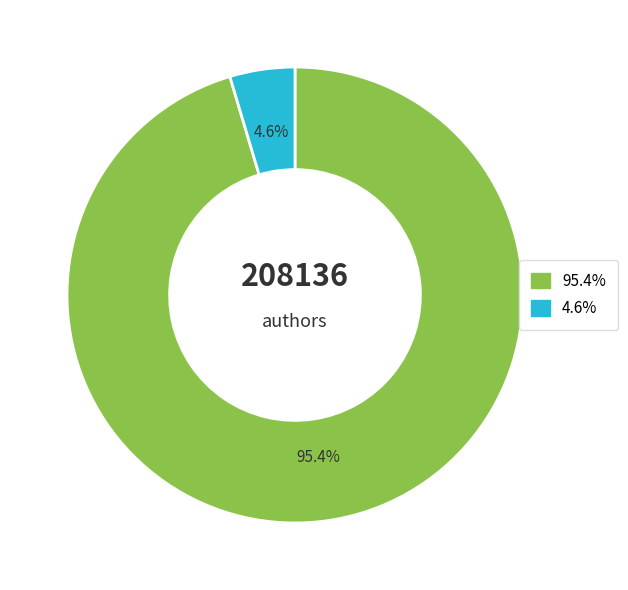

Is there a majority slice in this chart?

Yes